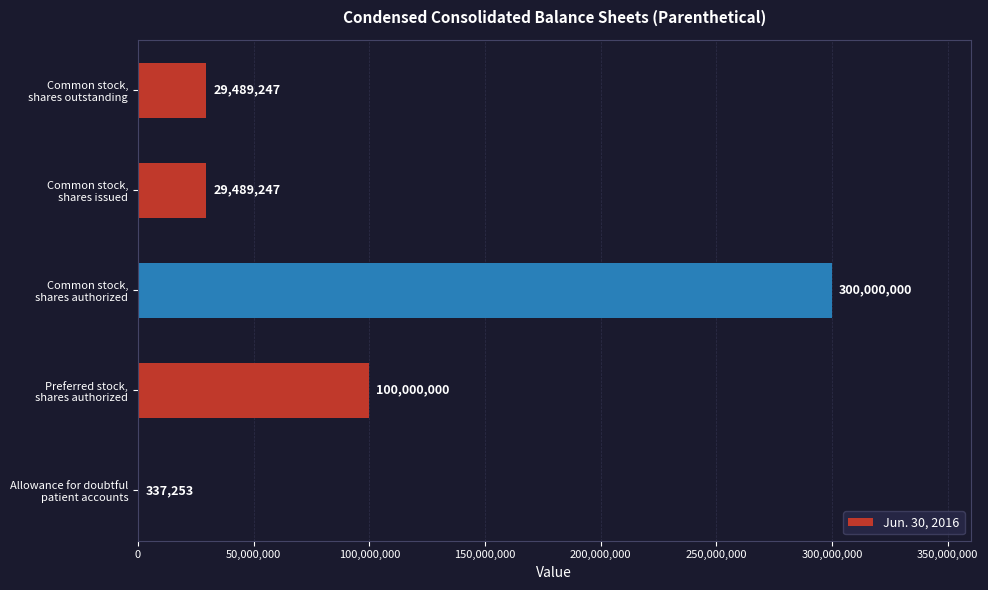

Are the bars horizontal?

Yes